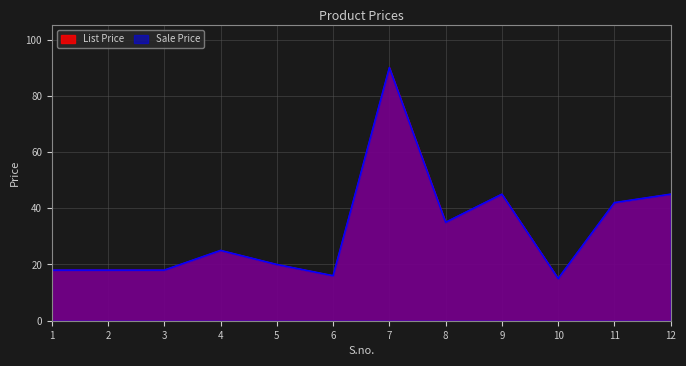

Where is the first local maximum for List Price?

4